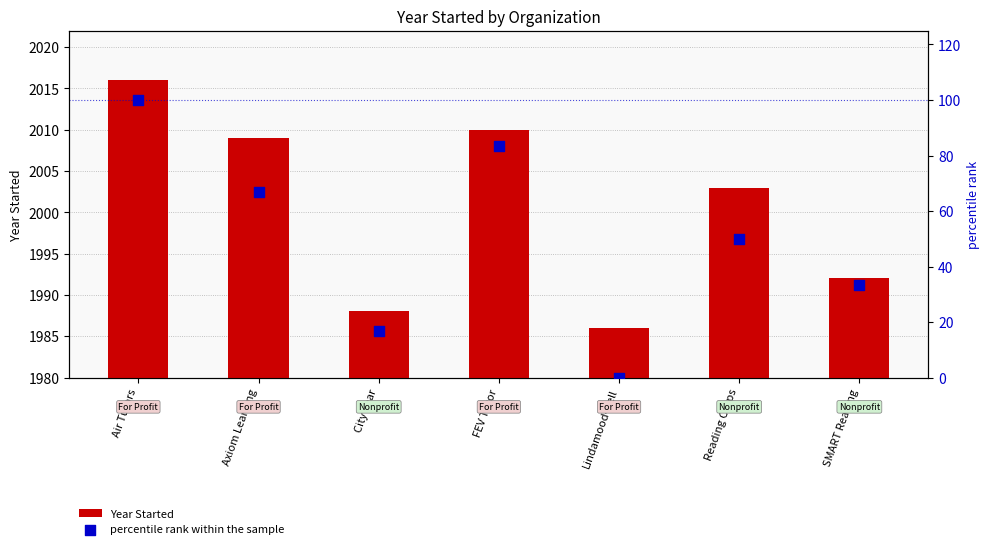

Which series reaches the maximum Y coordinate?

percentile rank within the sample